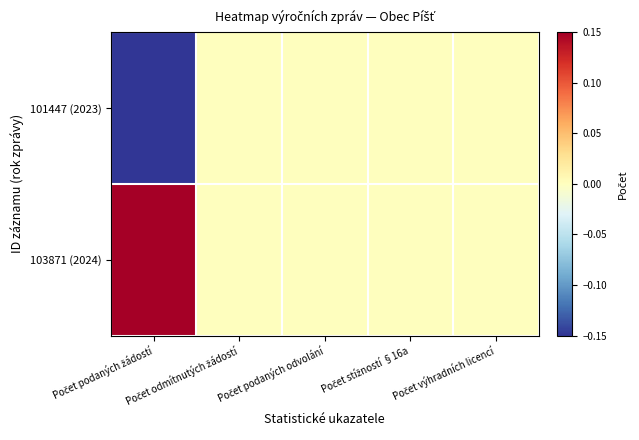

Rank the series at Počet stížností §16a from lowest to highest value.

103871 (2024), 101447 (2023)